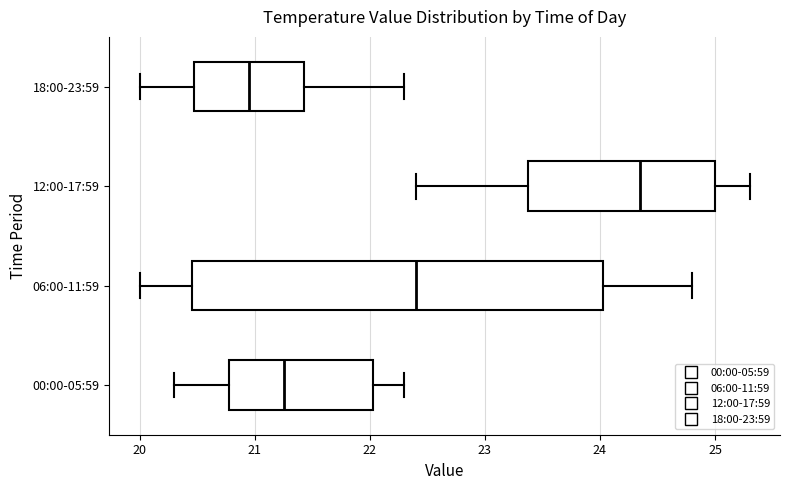

Which box has the furthest to the left median line?

18:00-23:59